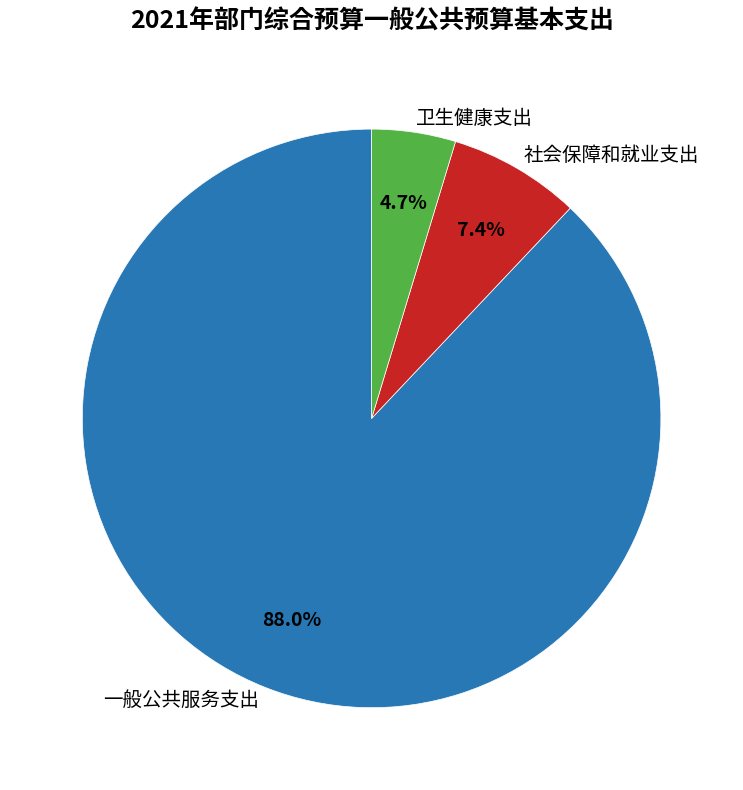

Do 卫生健康支出 and 社会保障和就业支出 together represent more than half of the pie?

No